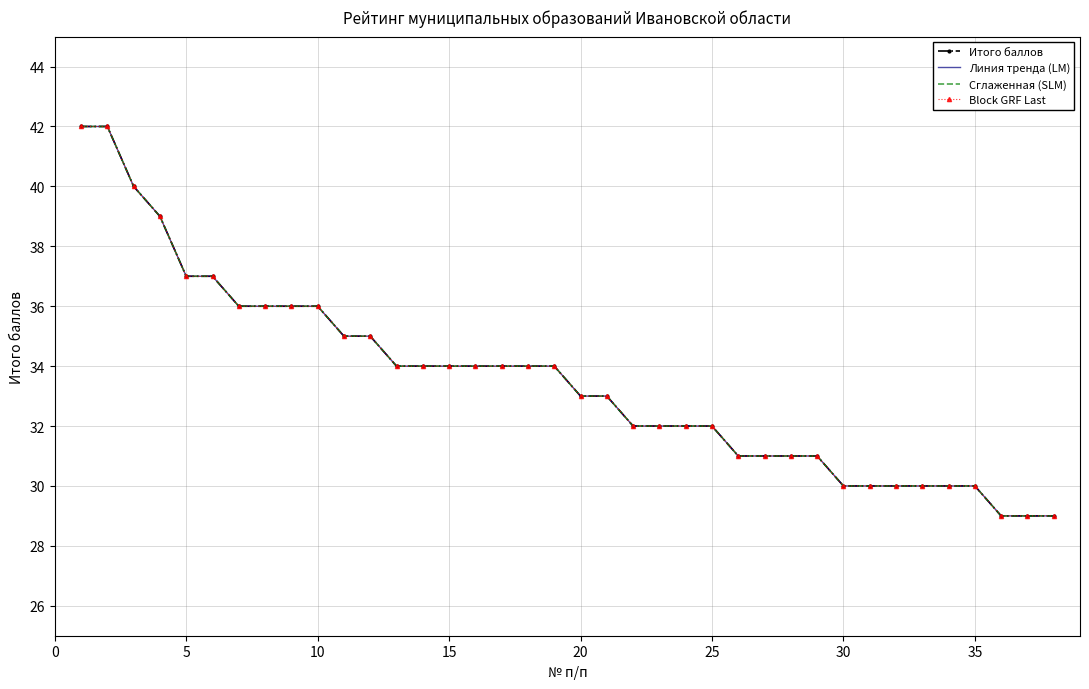

How many data points in Линия тренда (LM) are above 34?

12